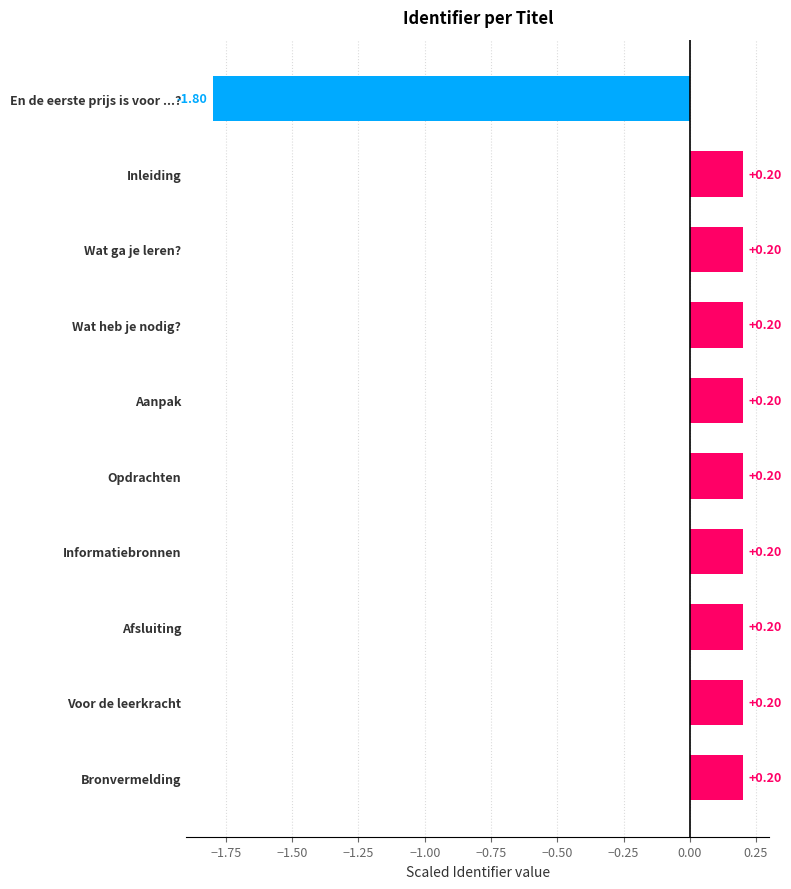

How many values are below zero?

1